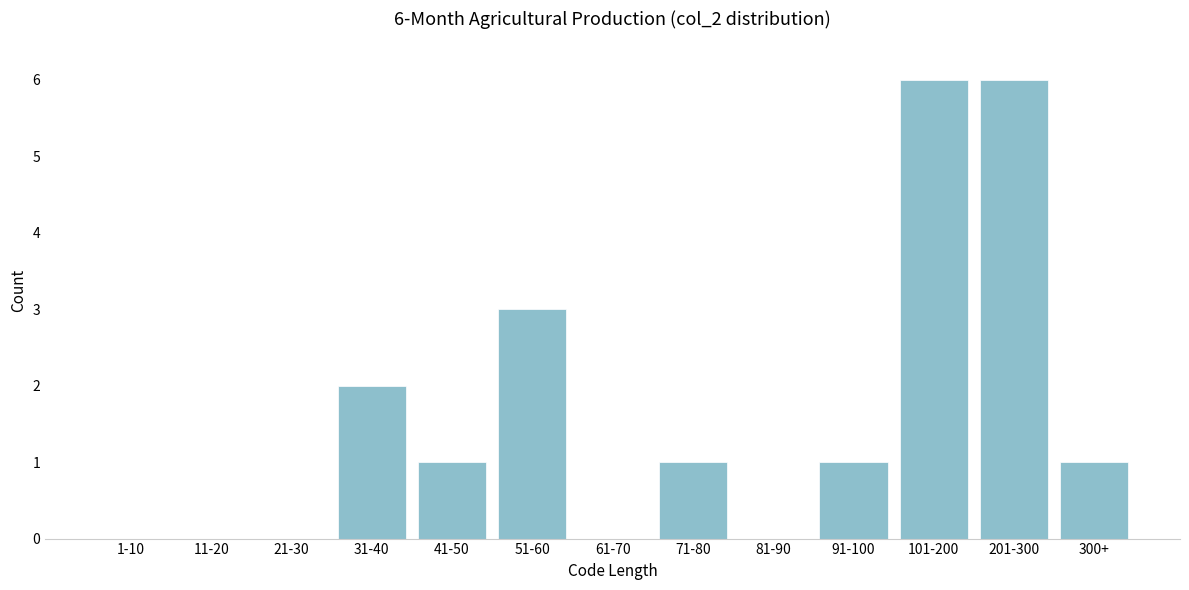

Reading right to left, transcribe all the data shown in this chart.

300+=1	201-300=6	101-200=6	91-100=1	81-90=0	71-80=1	61-70=0	51-60=3	41-50=1	31-40=2	21-30=0	11-20=0	1-10=0